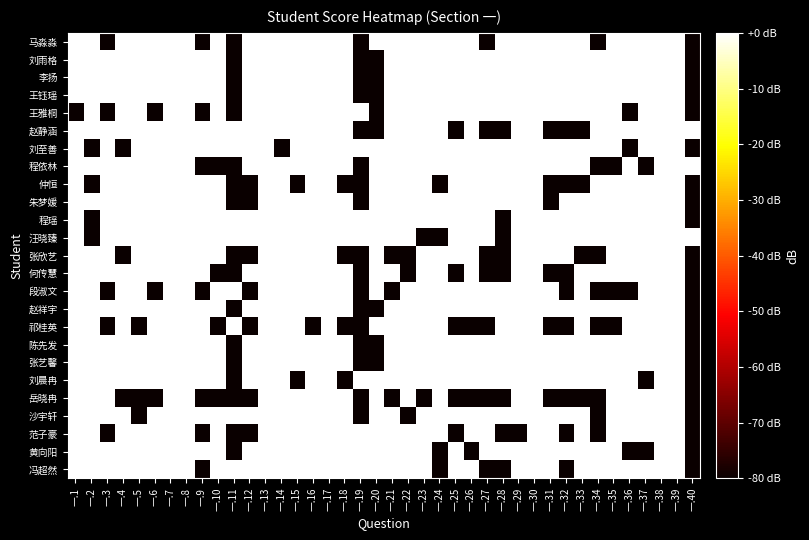

Reading left to right, list all the values displayed in this chart.

马淼淼: 一.1=0	一.2=0	一.3=-80	一.4=0	一.5=0	一.6=0	一.7=0	一.8=0	一.9=-80	一.10=0	一.11=-80	一.12=0	一.13=0	一.14=0	一.15=0	一.16=0	一.17=0	一.18=0	一.19=-80	一.20=0	一.21=0	一.22=0	一.23=0	一.24=0	一.25=0	一.26=0	一.27=-80	一.28=0	一.29=0	一.30=0	一.31=0	一.32=0	一.33=0	一.34=-80	一.35=0	一.36=0	一.37=0	一.38=0	一.39=0	一.40=-80
刘雨格: 一.1=0	一.2=0	一.3=0	一.4=0	一.5=0	一.6=0	一.7=0	一.8=0	一.9=0	一.10=0	一.11=-80	一.12=0	一.13=0	一.14=0	一.15=0	一.16=0	一.17=0	一.18=0	一.19=-80	一.20=-80	一.21=0	一.22=0	一.23=0	一.24=0	一.25=0	一.26=0	一.27=0	一.28=0	一.29=0	一.30=0	一.31=0	一.32=0	一.33=0	一.34=0	一.35=0	一.36=0	一.37=0	一.38=0	一.39=0	一.40=-80
李扬: 一.1=0	一.2=0	一.3=0	一.4=0	一.5=0	一.6=0	一.7=0	一.8=0	一.9=0	一.10=0	一.11=-80	一.12=0	一.13=0	一.14=0	一.15=0	一.16=0	一.17=0	一.18=0	一.19=-80	一.20=-80	一.21=0	一.22=0	一.23=0	一.24=0	一.25=0	一.26=0	一.27=0	一.28=0	一.29=0	一.30=0	一.31=0	一.32=0	一.33=0	一.34=0	一.35=0	一.36=0	一.37=0	一.38=0	一.39=0	一.40=-80
王钰瑶: 一.1=0	一.2=0	一.3=0	一.4=0	一.5=0	一.6=0	一.7=0	一.8=0	一.9=0	一.10=0	一.11=-80	一.12=0	一.13=0	一.14=0	一.15=0	一.16=0	一.17=0	一.18=0	一.19=-80	一.20=-80	一.21=0	一.22=0	一.23=0	一.24=0	一.25=0	一.26=0	一.27=0	一.28=0	一.29=0	一.30=0	一.31=0	一.32=0	一.33=0	一.34=0	一.35=0	一.36=0	一.37=0	一.38=0	一.39=0	一.40=-80
王雅桐: 一.1=-80	一.2=0	一.3=-80	一.4=0	一.5=0	一.6=-80	一.7=0	一.8=0	一.9=-80	一.10=0	一.11=-80	一.12=0	一.13=0	一.14=0	一.15=0	一.16=0	一.17=0	一.18=0	一.19=0	一.20=-80	一.21=0	一.22=0	一.23=0	一.24=0	一.25=0	一.26=0	一.27=0	一.28=0	一.29=0	一.30=0	一.31=0	一.32=0	一.33=0	一.34=0	一.35=0	一.36=-80	一.37=0	一.38=0	一.39=0	一.40=-80
赵静涵: 一.1=0	一.2=0	一.3=0	一.4=0	一.5=0	一.6=0	一.7=0	一.8=0	一.9=0	一.10=0	一.11=0	一.12=0	一.13=0	一.14=0	一.15=0	一.16=0	一.17=0	一.18=0	一.19=-80	一.20=-80	一.21=0	一.22=0	一.23=0	一.24=0	一.25=-80	一.26=0	一.27=-80	一.28=-80	一.29=0	一.30=0	一.31=-80	一.32=-80	一.33=-80	一.34=0	一.35=0	一.36=0	一.37=0	一.38=0	一.39=0	一.40=0
刘至善: 一.1=0	一.2=-80	一.3=0	一.4=-80	一.5=0	一.6=0	一.7=0	一.8=0	一.9=0	一.10=0	一.11=0	一.12=0	一.13=0	一.14=-80	一.15=0	一.16=0	一.17=0	一.18=0	一.19=0	一.20=0	一.21=0	一.22=0	一.23=0	一.24=0	一.25=0	一.26=0	一.27=0	一.28=0	一.29=0	一.30=0	一.31=0	一.32=0	一.33=0	一.34=0	一.35=0	一.36=-80	一.37=0	一.38=0	一.39=0	一.40=-80
程依林: 一.1=0	一.2=0	一.3=0	一.4=0	一.5=0	一.6=0	一.7=0	一.8=0	一.9=-80	一.10=-80	一.11=-80	一.12=0	一.13=0	一.14=0	一.15=0	一.16=0	一.17=0	一.18=0	一.19=-80	一.20=0	一.21=0	一.22=0	一.23=0	一.24=0	一.25=0	一.26=0	一.27=0	一.28=0	一.29=0	一.30=0	一.31=0	一.32=0	一.33=0	一.34=-80	一.35=-80	一.36=0	一.37=-80	一.38=0	一.39=0	一.40=0
仲恒: 一.1=0	一.2=-80	一.3=0	一.4=0	一.5=0	一.6=0	一.7=0	一.8=0	一.9=0	一.10=0	一.11=-80	一.12=-80	一.13=0	一.14=0	一.15=-80	一.16=0	一.17=0	一.18=-80	一.19=-80	一.20=0	一.21=0	一.22=0	一.23=0	一.24=-80	一.25=0	一.26=0	一.27=0	一.28=0	一.29=0	一.30=0	一.31=-80	一.32=-80	一.33=-80	一.34=0	一.35=0	一.36=0	一.37=0	一.38=0	一.39=0	一.40=-80
朱梦媛: 一.1=0	一.2=0	一.3=0	一.4=0	一.5=0	一.6=0	一.7=0	一.8=0	一.9=0	一.10=0	一.11=-80	一.12=-80	一.13=0	一.14=0	一.15=0	一.16=0	一.17=0	一.18=0	一.19=-80	一.20=0	一.21=0	一.22=0	一.23=0	一.24=0	一.25=0	一.26=0	一.27=0	一.28=0	一.29=0	一.30=0	一.31=-80	一.32=0	一.33=0	一.34=0	一.35=0	一.36=0	一.37=0	一.38=0	一.39=0	一.40=-80
程瑶: 一.1=0	一.2=-80	一.3=0	一.4=0	一.5=0	一.6=0	一.7=0	一.8=0	一.9=0	一.10=0	一.11=0	一.12=0	一.13=0	一.14=0	一.15=0	一.16=0	一.17=0	一.18=0	一.19=0	一.20=0	一.21=0	一.22=0	一.23=0	一.24=0	一.25=0	一.26=0	一.27=0	一.28=-80	一.29=0	一.30=0	一.31=0	一.32=0	一.33=0	一.34=0	一.35=0	一.36=0	一.37=0	一.38=0	一.39=0	一.40=-80
汪晓臻: 一.1=0	一.2=-80	一.3=0	一.4=0	一.5=0	一.6=0	一.7=0	一.8=0	一.9=0	一.10=0	一.11=0	一.12=0	一.13=0	一.14=0	一.15=0	一.16=0	一.17=0	一.18=0	一.19=0	一.20=0	一.21=0	一.22=0	一.23=-80	一.24=-80	一.25=0	一.26=0	一.27=0	一.28=-80	一.29=0	一.30=0	一.31=0	一.32=0	一.33=0	一.34=0	一.35=0	一.36=0	一.37=0	一.38=0	一.39=0	一.40=0
张欣艺: 一.1=0	一.2=0	一.3=0	一.4=-80	一.5=0	一.6=0	一.7=0	一.8=0	一.9=0	一.10=0	一.11=-80	一.12=-80	一.13=0	一.14=0	一.15=0	一.16=0	一.17=0	一.18=-80	一.19=-80	一.20=0	一.21=-80	一.22=-80	一.23=0	一.24=0	一.25=0	一.26=0	一.27=-80	一.28=-80	一.29=0	一.30=0	一.31=0	一.32=0	一.33=-80	一.34=-80	一.35=0	一.36=0	一.37=0	一.38=0	一.39=0	一.40=-80
何传慧: 一.1=0	一.2=0	一.3=0	一.4=0	一.5=0	一.6=0	一.7=0	一.8=0	一.9=0	一.10=-80	一.11=-80	一.12=0	一.13=0	一.14=0	一.15=0	一.16=0	一.17=0	一.18=0	一.19=-80	一.20=0	一.21=0	一.22=-80	一.23=0	一.24=0	一.25=-80	一.26=0	一.27=-80	一.28=-80	一.29=0	一.30=0	一.31=-80	一.32=-80	一.33=0	一.34=0	一.35=0	一.36=0	一.37=0	一.38=0	一.39=0	一.40=-80
段淑文: 一.1=0	一.2=0	一.3=-80	一.4=0	一.5=0	一.6=-80	一.7=0	一.8=0	一.9=-80	一.10=0	一.11=0	一.12=-80	一.13=0	一.14=0	一.15=0	一.16=0	一.17=0	一.18=0	一.19=-80	一.20=0	一.21=-80	一.22=0	一.23=0	一.24=0	一.25=0	一.26=0	一.27=0	一.28=0	一.29=0	一.30=0	一.31=0	一.32=-80	一.33=0	一.34=-80	一.35=-80	一.36=-80	一.37=0	一.38=0	一.39=0	一.40=-80
赵祥宇: 一.1=0	一.2=0	一.3=0	一.4=0	一.5=0	一.6=0	一.7=0	一.8=0	一.9=0	一.10=0	一.11=-80	一.12=0	一.13=0	一.14=0	一.15=0	一.16=0	一.17=0	一.18=0	一.19=-80	一.20=-80	一.21=0	一.22=0	一.23=0	一.24=0	一.25=0	一.26=0	一.27=0	一.28=0	一.29=0	一.30=0	一.31=0	一.32=0	一.33=0	一.34=0	一.35=0	一.36=0	一.37=0	一.38=0	一.39=0	一.40=-80
祁桂英: 一.1=0	一.2=0	一.3=-80	一.4=0	一.5=-80	一.6=0	一.7=0	一.8=0	一.9=0	一.10=-80	一.11=0	一.12=-80	一.13=0	一.14=0	一.15=0	一.16=-80	一.17=0	一.18=-80	一.19=-80	一.20=0	一.21=0	一.22=0	一.23=0	一.24=0	一.25=-80	一.26=-80	一.27=-80	一.28=0	一.29=0	一.30=0	一.31=-80	一.32=-80	一.33=0	一.34=-80	一.35=-80	一.36=0	一.37=0	一.38=0	一.39=0	一.40=-80
陈先发: 一.1=0	一.2=0	一.3=0	一.4=0	一.5=0	一.6=0	一.7=0	一.8=0	一.9=0	一.10=0	一.11=-80	一.12=0	一.13=0	一.14=0	一.15=0	一.16=0	一.17=0	一.18=0	一.19=-80	一.20=-80	一.21=0	一.22=0	一.23=0	一.24=0	一.25=0	一.26=0	一.27=0	一.28=0	一.29=0	一.30=0	一.31=0	一.32=0	一.33=0	一.34=0	一.35=0	一.36=0	一.37=0	一.38=0	一.39=0	一.40=-80
张艺馨: 一.1=0	一.2=0	一.3=0	一.4=0	一.5=0	一.6=0	一.7=0	一.8=0	一.9=0	一.10=0	一.11=-80	一.12=0	一.13=0	一.14=0	一.15=0	一.16=0	一.17=0	一.18=0	一.19=-80	一.20=-80	一.21=0	一.22=0	一.23=0	一.24=0	一.25=0	一.26=0	一.27=0	一.28=0	一.29=0	一.30=0	一.31=0	一.32=0	一.33=0	一.34=0	一.35=0	一.36=0	一.37=0	一.38=0	一.39=0	一.40=-80
刘晨冉: 一.1=0	一.2=0	一.3=0	一.4=0	一.5=0	一.6=0	一.7=0	一.8=0	一.9=0	一.10=0	一.11=-80	一.12=0	一.13=0	一.14=0	一.15=-80	一.16=0	一.17=0	一.18=-80	一.19=0	一.20=0	一.21=0	一.22=0	一.23=0	一.24=0	一.25=0	一.26=0	一.27=0	一.28=0	一.29=0	一.30=0	一.31=0	一.32=0	一.33=0	一.34=0	一.35=0	一.36=0	一.37=-80	一.38=0	一.39=0	一.40=-80
岳晓冉: 一.1=0	一.2=0	一.3=0	一.4=-80	一.5=-80	一.6=-80	一.7=0	一.8=0	一.9=-80	一.10=-80	一.11=-80	一.12=-80	一.13=0	一.14=0	一.15=0	一.16=0	一.17=0	一.18=0	一.19=-80	一.20=0	一.21=-80	一.22=0	一.23=-80	一.24=0	一.25=-80	一.26=-80	一.27=-80	一.28=-80	一.29=0	一.30=0	一.31=-80	一.32=-80	一.33=-80	一.34=-80	一.35=0	一.36=0	一.37=0	一.38=0	一.39=0	一.40=-80
沙宇轩: 一.1=0	一.2=0	一.3=0	一.4=0	一.5=-80	一.6=0	一.7=0	一.8=0	一.9=0	一.10=0	一.11=0	一.12=0	一.13=0	一.14=0	一.15=0	一.16=0	一.17=0	一.18=0	一.19=-80	一.20=0	一.21=0	一.22=-80	一.23=0	一.24=0	一.25=0	一.26=0	一.27=0	一.28=0	一.29=0	一.30=0	一.31=0	一.32=0	一.33=0	一.34=-80	一.35=0	一.36=0	一.37=0	一.38=0	一.39=0	一.40=-80
范子豪: 一.1=0	一.2=0	一.3=-80	一.4=0	一.5=0	一.6=0	一.7=0	一.8=0	一.9=-80	一.10=0	一.11=-80	一.12=-80	一.13=0	一.14=0	一.15=0	一.16=0	一.17=0	一.18=0	一.19=0	一.20=0	一.21=0	一.22=0	一.23=0	一.24=0	一.25=-80	一.26=0	一.27=0	一.28=-80	一.29=-80	一.30=0	一.31=0	一.32=-80	一.33=0	一.34=-80	一.35=0	一.36=0	一.37=0	一.38=0	一.39=0	一.40=-80
黄向阳: 一.1=0	一.2=0	一.3=0	一.4=0	一.5=0	一.6=0	一.7=0	一.8=0	一.9=0	一.10=0	一.11=-80	一.12=0	一.13=0	一.14=0	一.15=0	一.16=0	一.17=0	一.18=0	一.19=0	一.20=0	一.21=0	一.22=0	一.23=0	一.24=-80	一.25=0	一.26=-80	一.27=0	一.28=0	一.29=0	一.30=0	一.31=0	一.32=0	一.33=0	一.34=0	一.35=0	一.36=-80	一.37=-80	一.38=0	一.39=0	一.40=-80
冯超然: 一.1=0	一.2=0	一.3=0	一.4=0	一.5=0	一.6=0	一.7=0	一.8=0	一.9=-80	一.10=0	一.11=0	一.12=0	一.13=0	一.14=0	一.15=0	一.16=0	一.17=0	一.18=0	一.19=0	一.20=0	一.21=0	一.22=0	一.23=0	一.24=-80	一.25=0	一.26=0	一.27=-80	一.28=-80	一.29=0	一.30=0	一.31=0	一.32=-80	一.33=0	一.34=0	一.35=0	一.36=0	一.37=0	一.38=0	一.39=0	一.40=-80